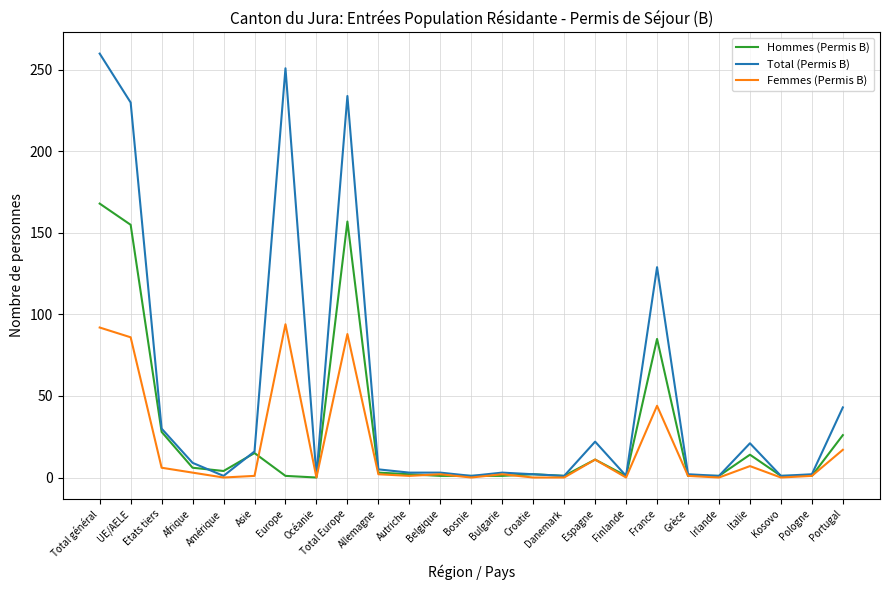

What is the difference between the Hommes (Permis B) values at Autriche and Afrique?

4